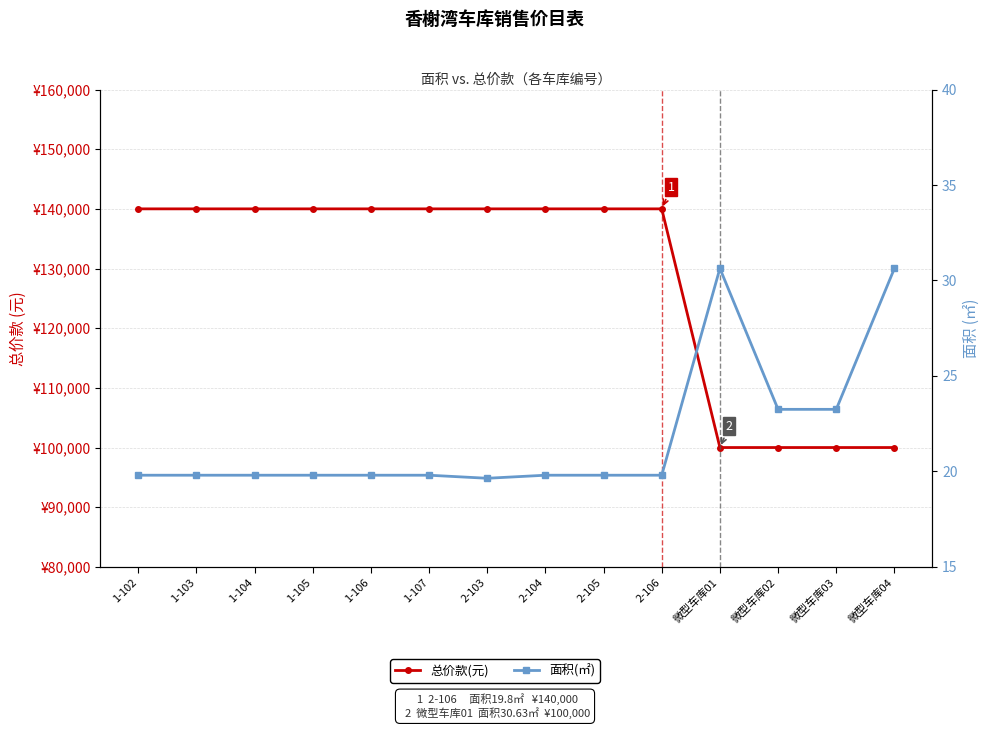

What is the sum of all 面积(㎡) values?

305.6